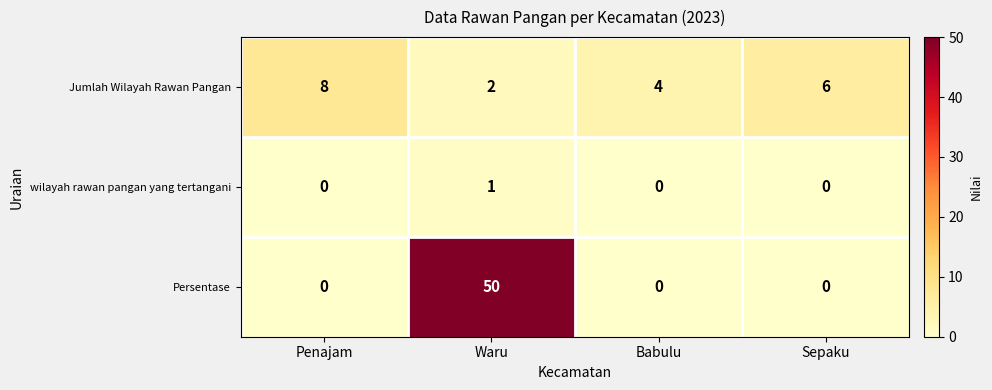

Count the Jumlah Wilayah Rawan Pangan values in the range 4 to 8.

3